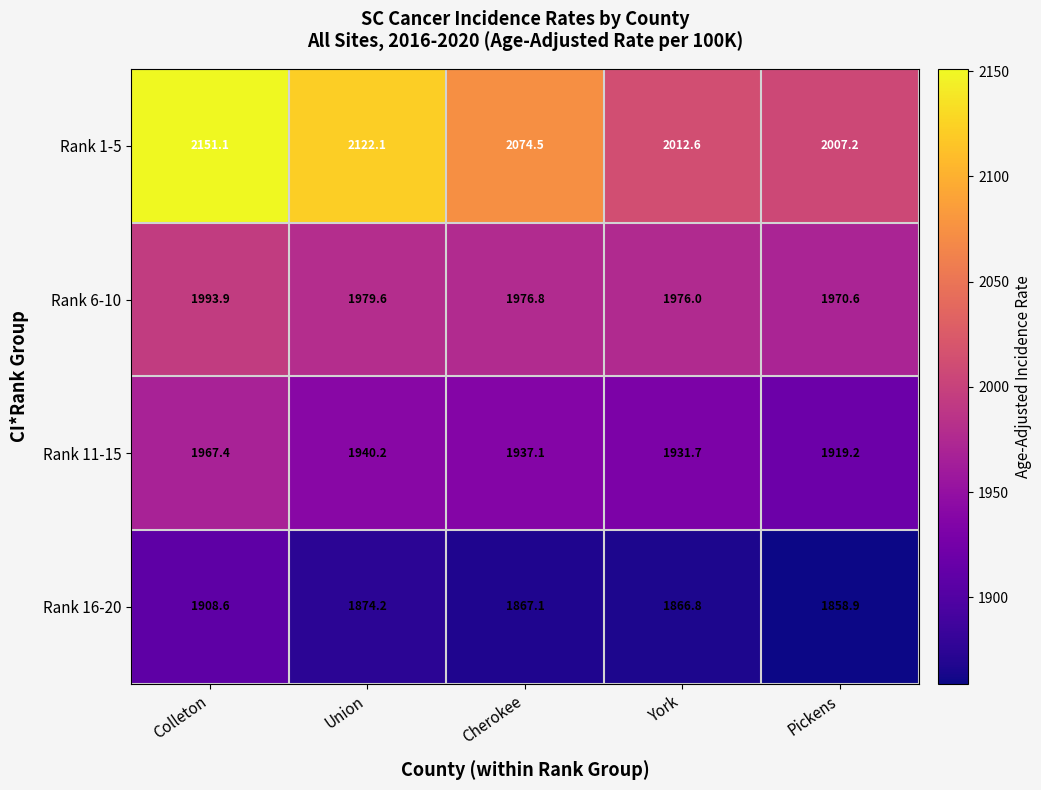

What is the total value across all series at Cherokee?

7855.5